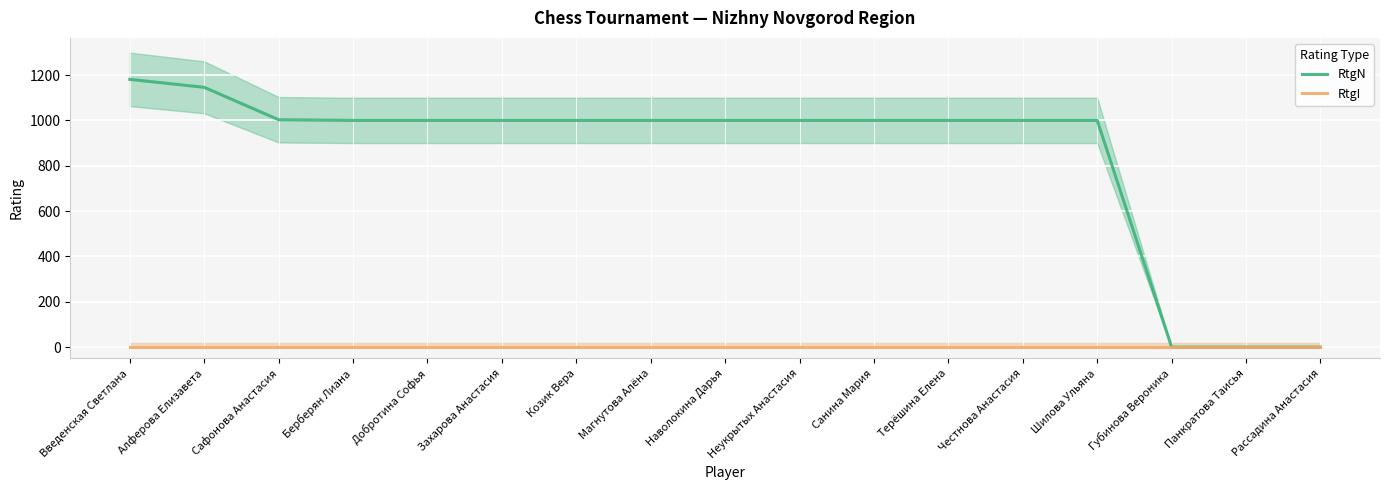

True or false: RtgN and RtgI cross at least once.

False